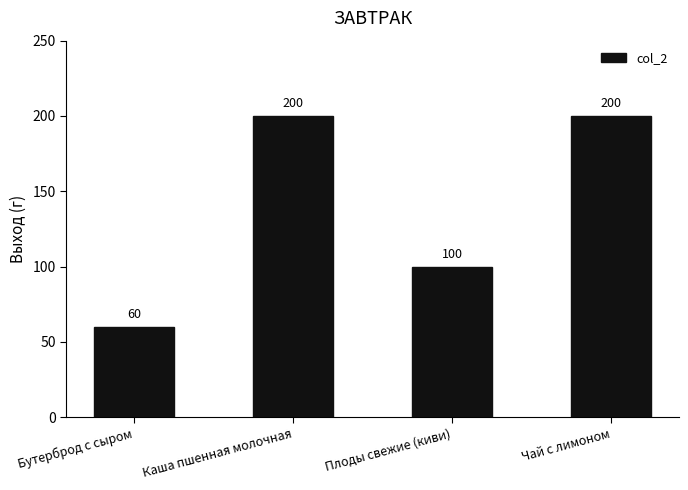

What is the smallest value displayed?

60